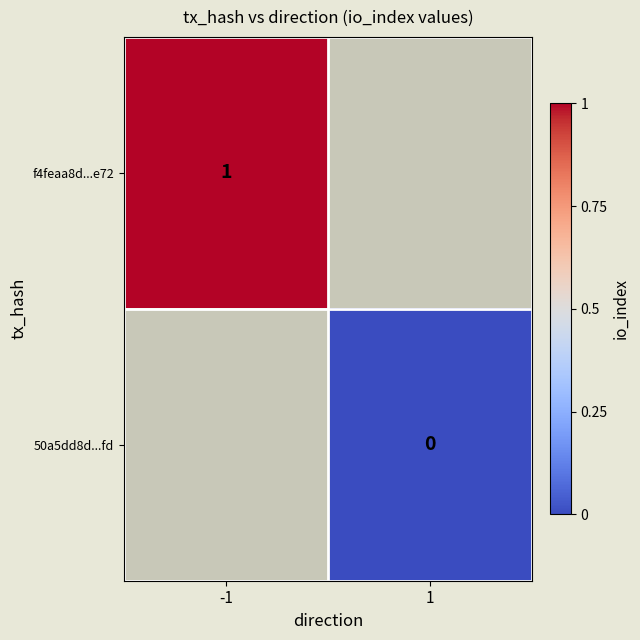

List the series in order of their overall mean, highest first.

f4feaa8d...e72, 50a5dd8d...fd